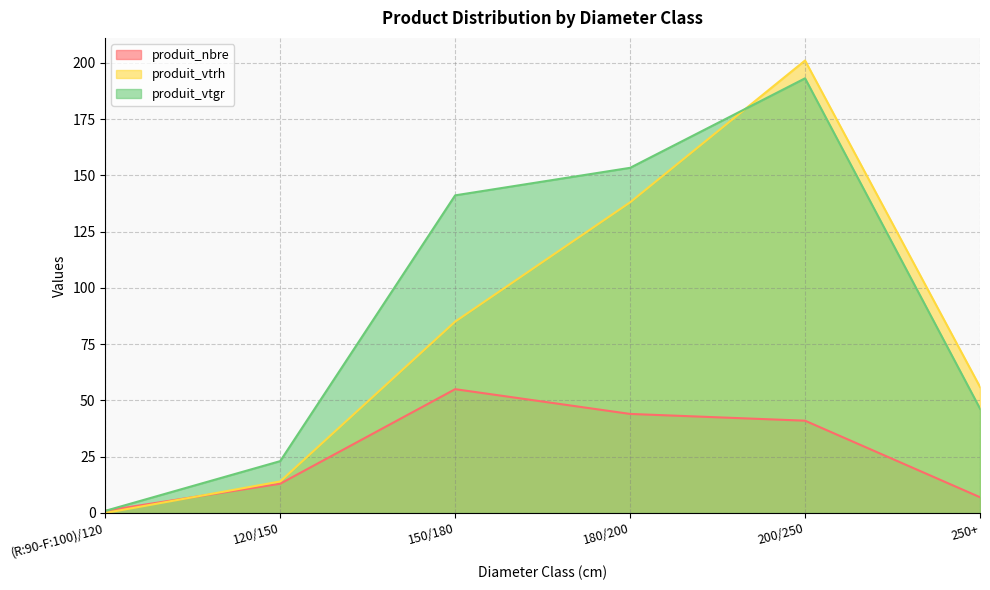

What position from the right is 150/180?

4